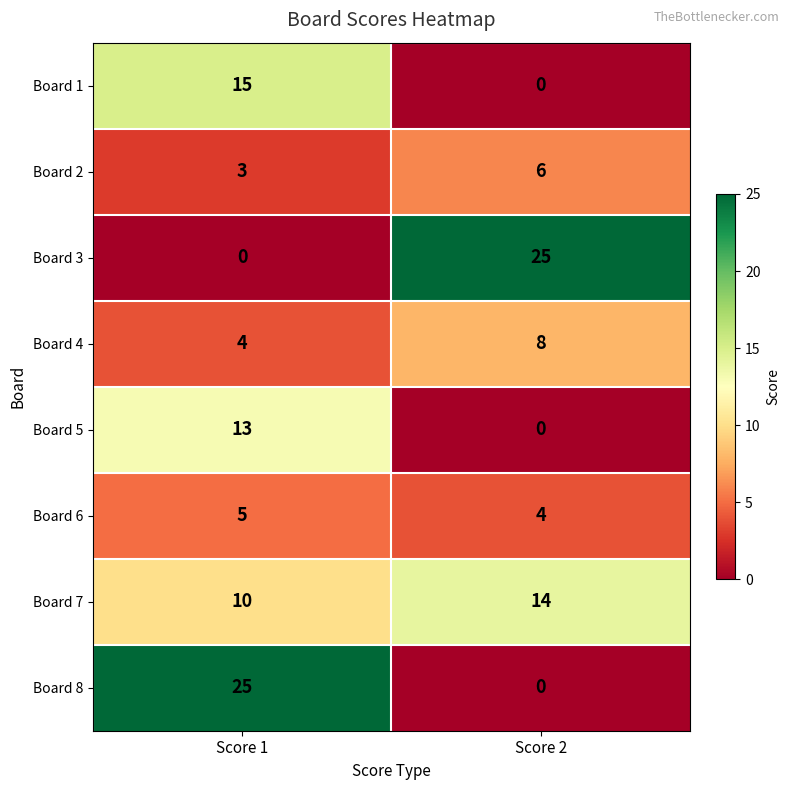

What is the difference between the highest and lowest values at Score 1?

25